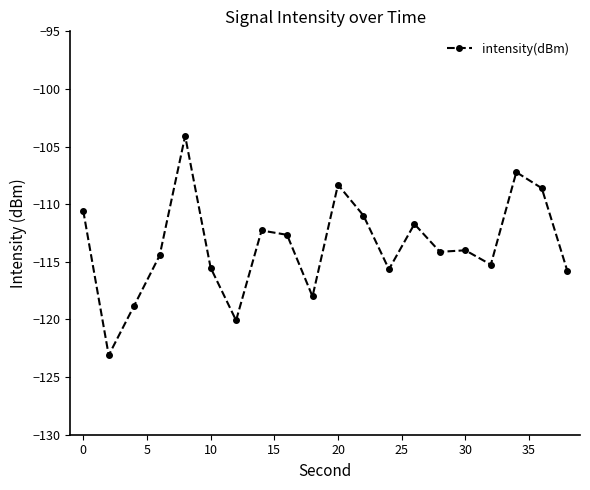

What is the smallest value displayed?

-123.1